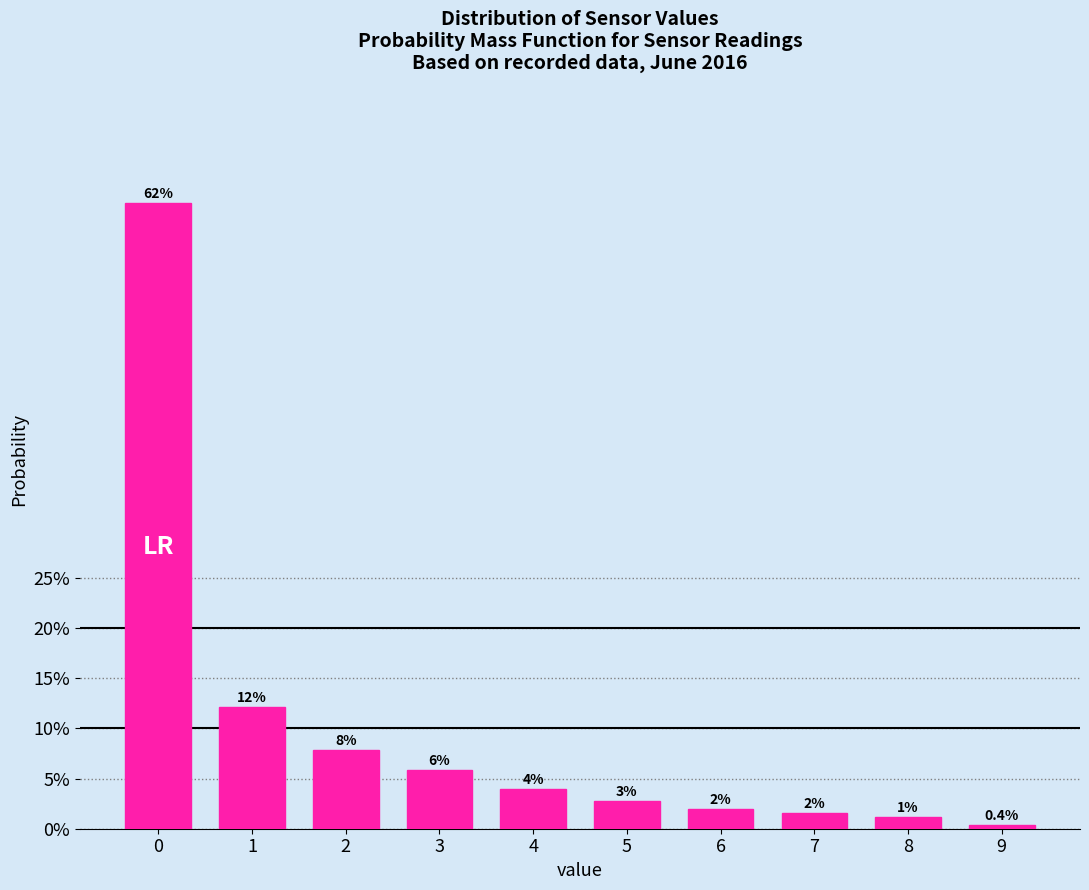

Does the chart contain any negative values?

No